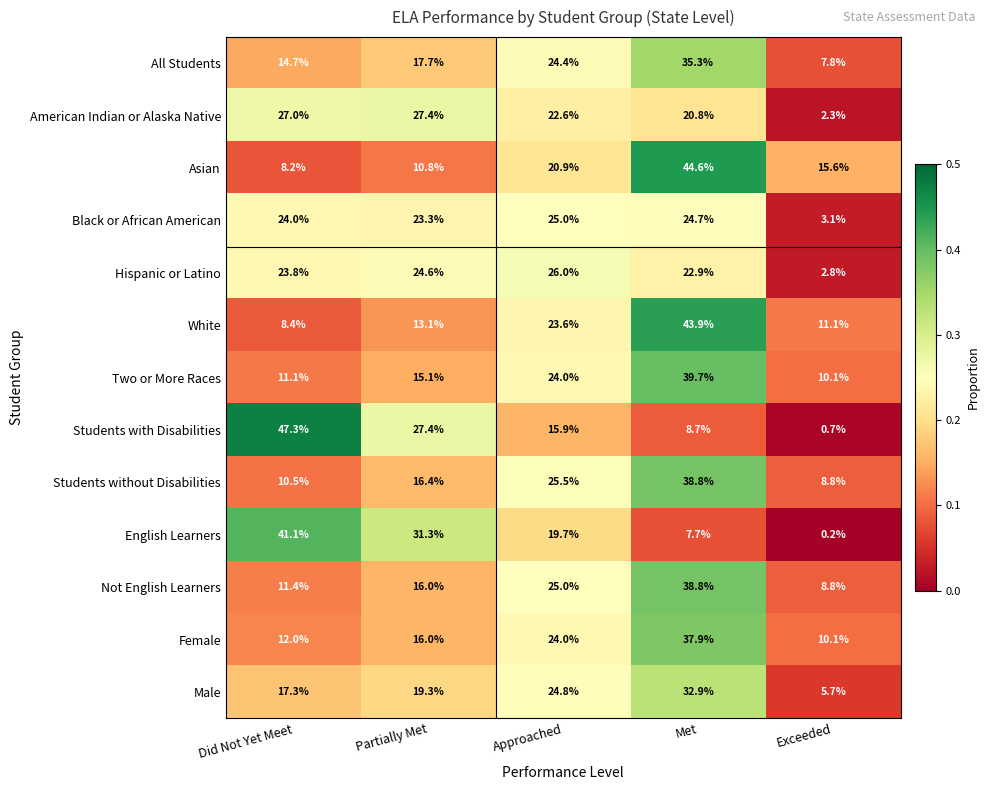

True or false: Asian has a value of 20.9 at Approached.

True